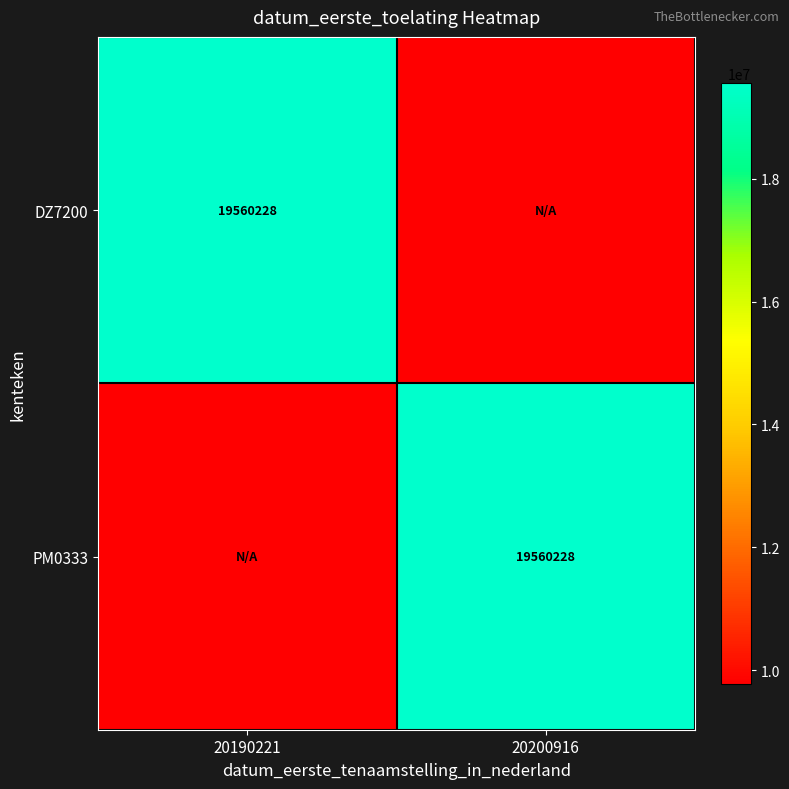

What is the smallest value displayed?

9780114